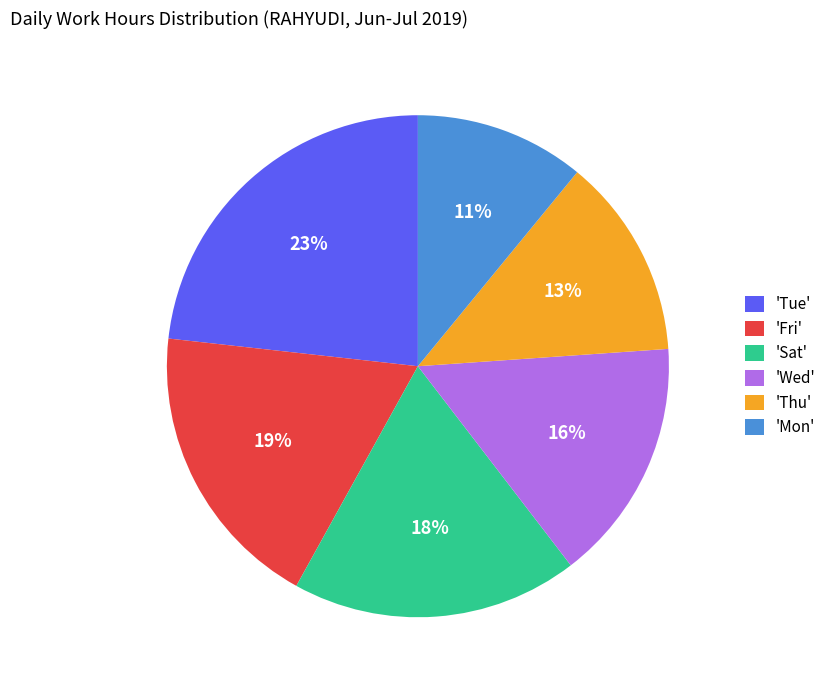

How many segments does this pie chart have?

6